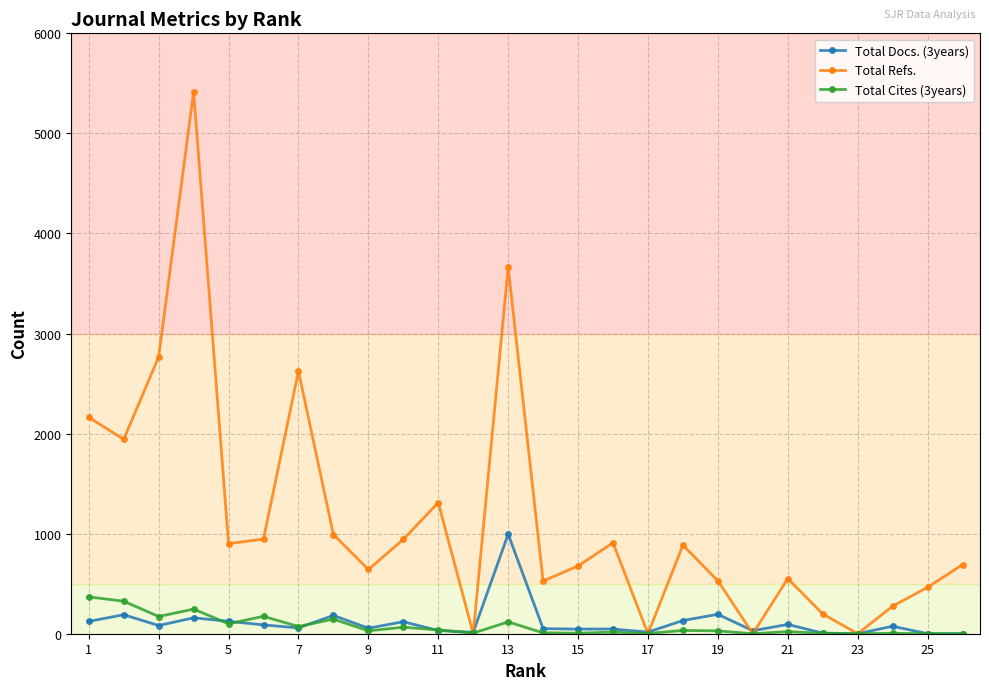

What is the maximum value shown in the chart?

5416